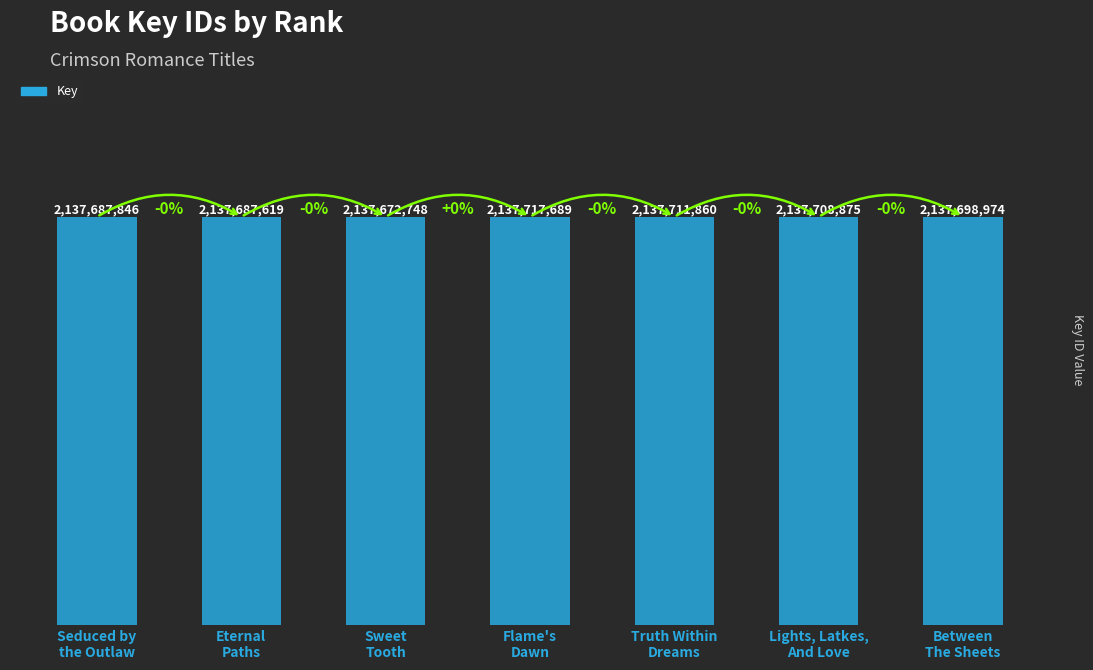

Does the chart contain any negative values?

No